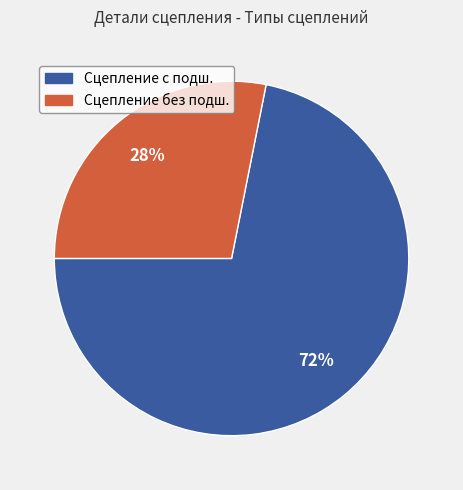

Which slice is the largest?

Сцепление с подш.